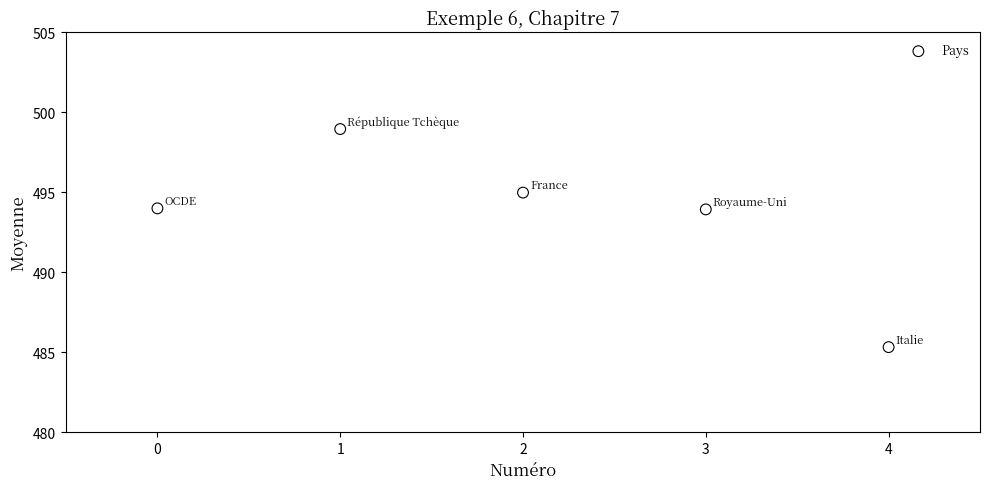

What is the average Y value?

493.4